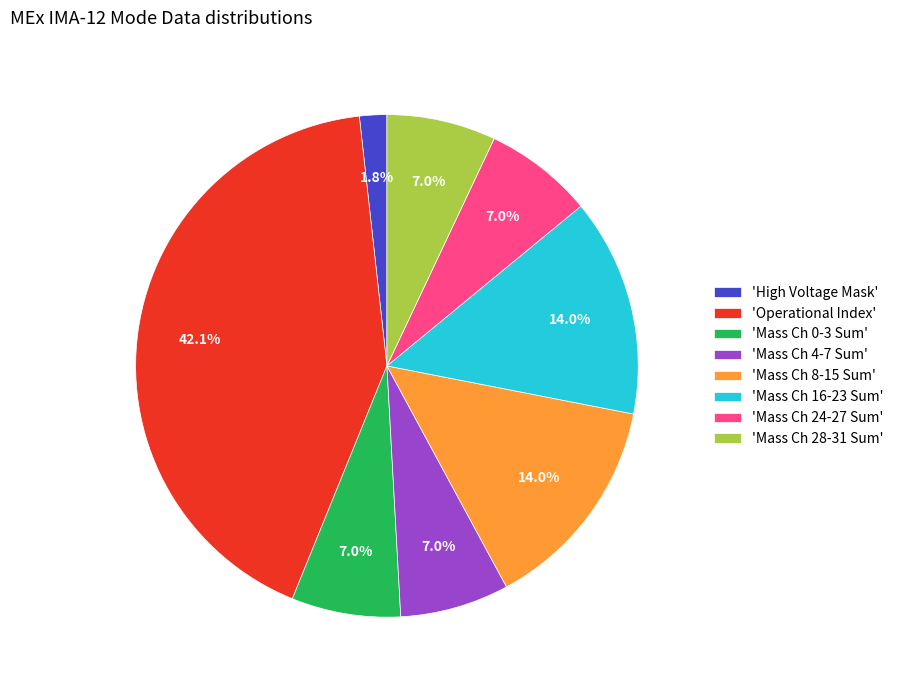

Which slice is the largest?

'Operational Index'